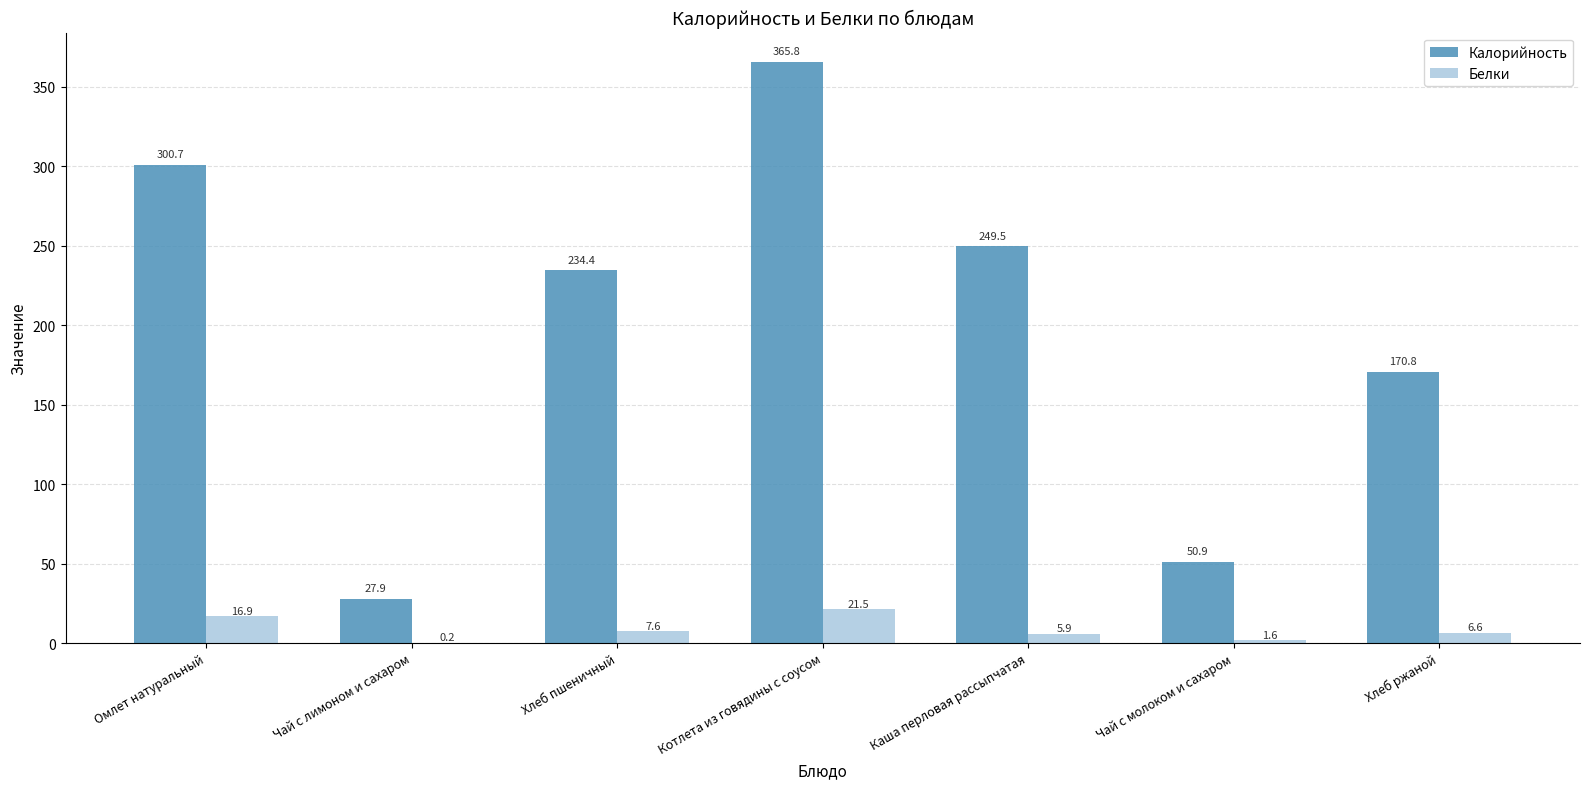

At which label does Белки first exceed 6?

Омлет натуральный